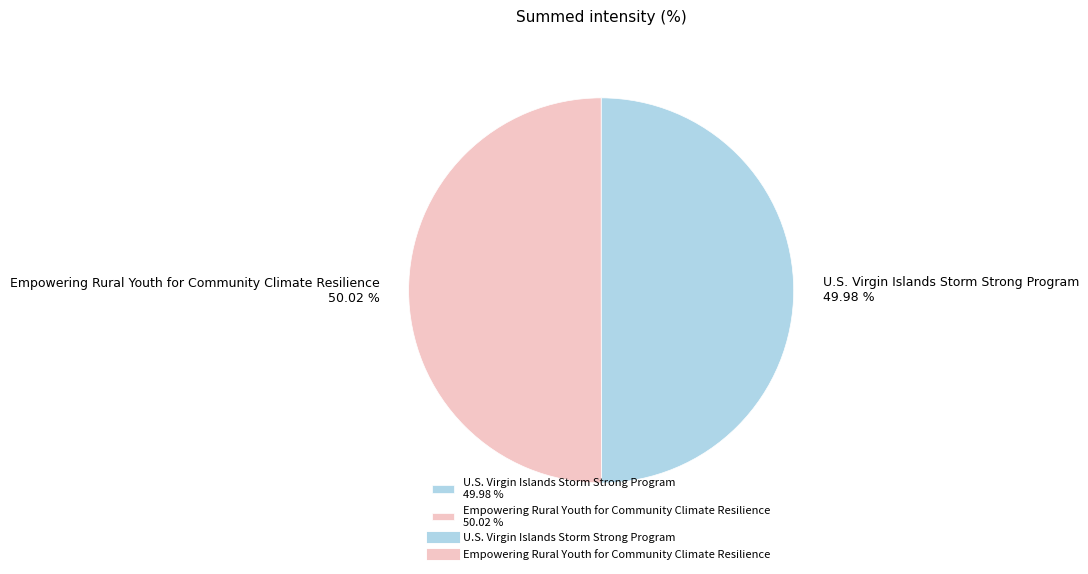

The U.S. Virgin Islands Storm Strong Program slice represents 39% of the pie. True or false?

False